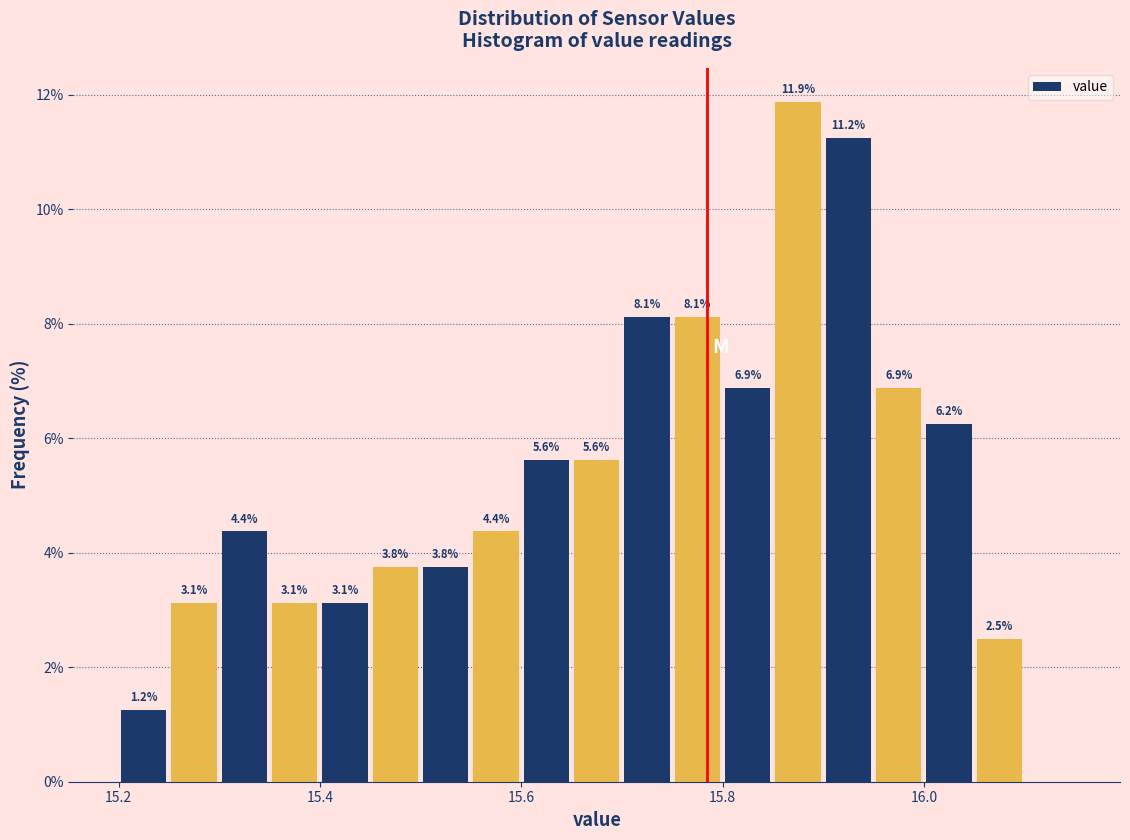

Around what value on the x-axis is the tallest bar? Give the approximate position of its centre, as read against the axis.

15.88